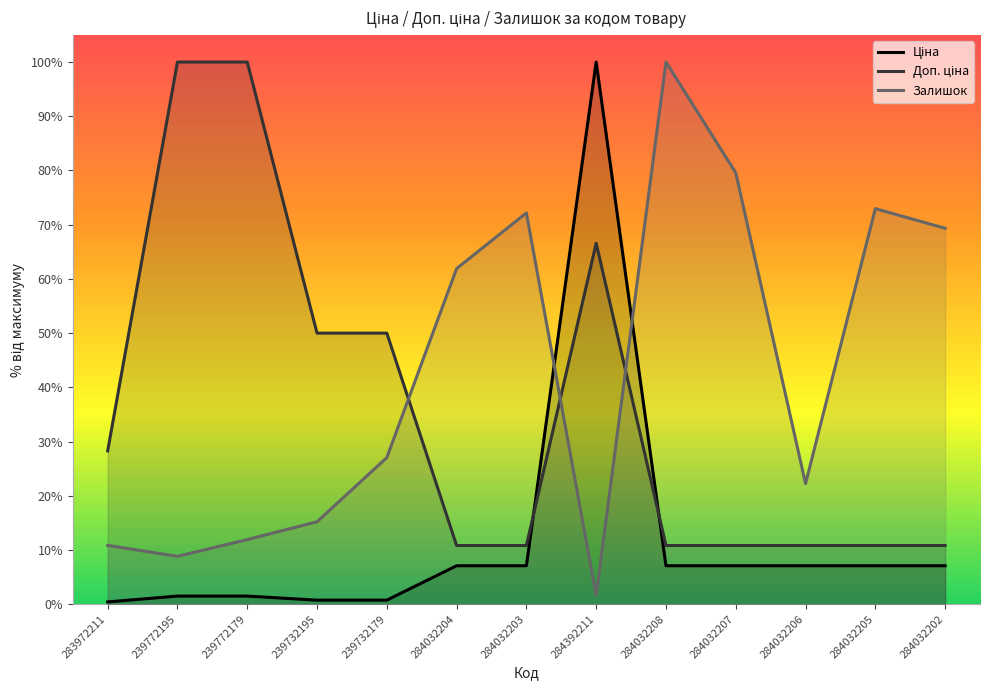

At how many categories does at least one series exceed 98?

4